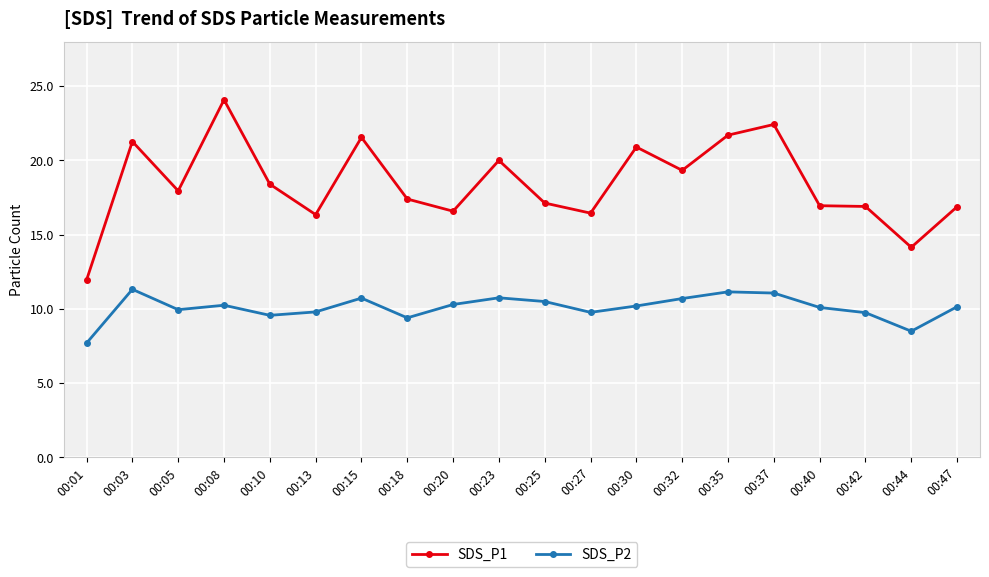

Rank the series at 00:32 from lowest to highest value.

SDS_P2, SDS_P1